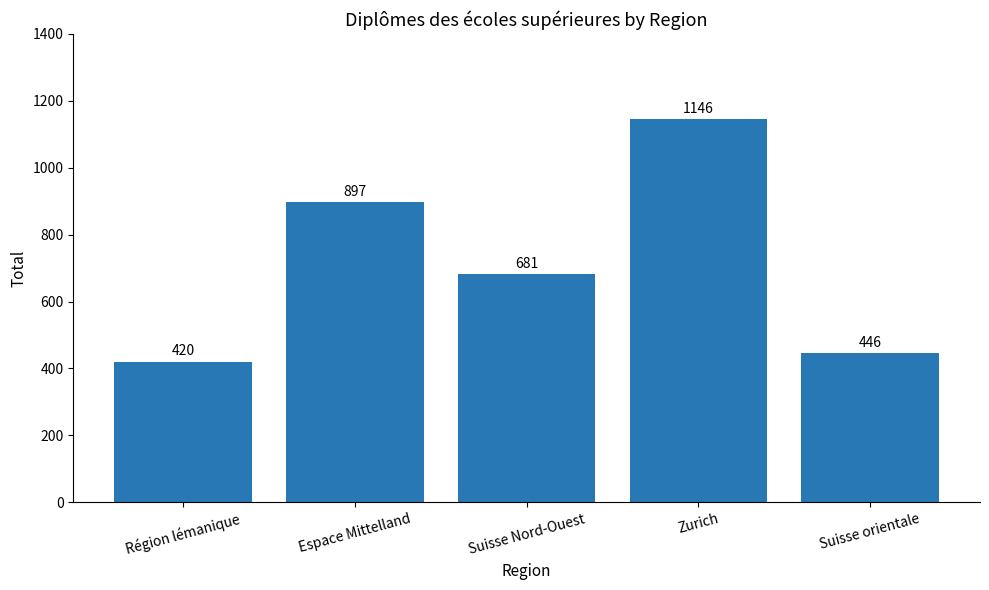

What is the average value?

718